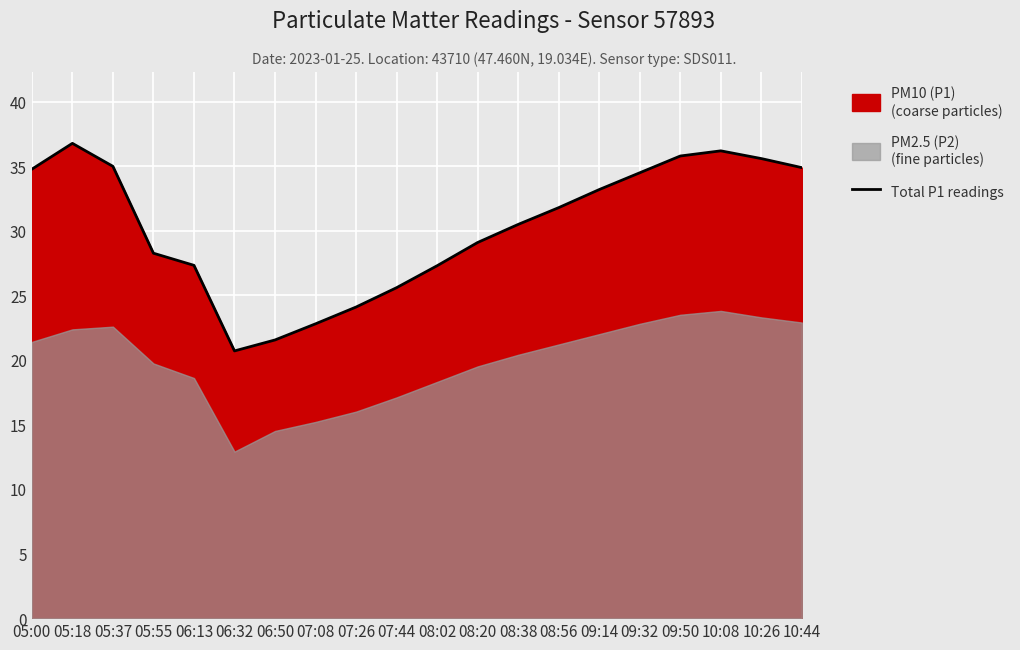

What position from the right is 10:44?

1